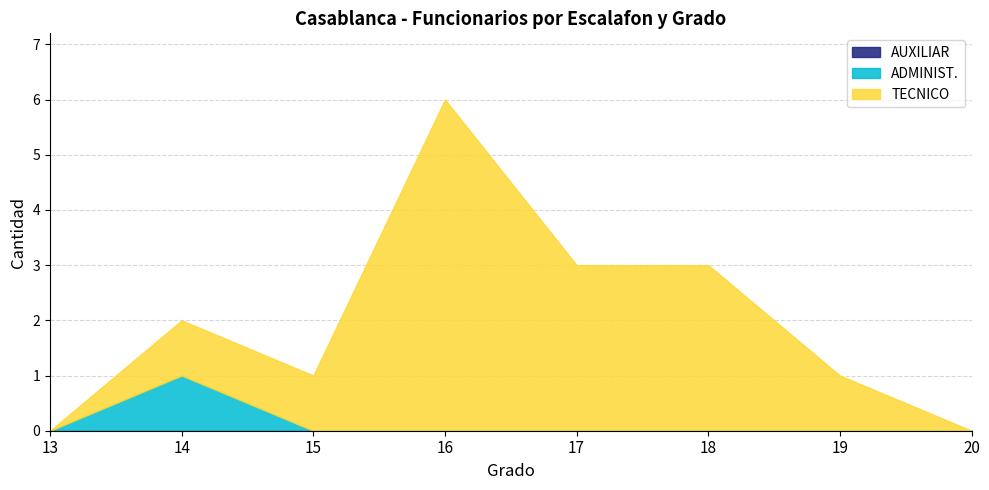

Which series has the widest spread of values?

TECNICO